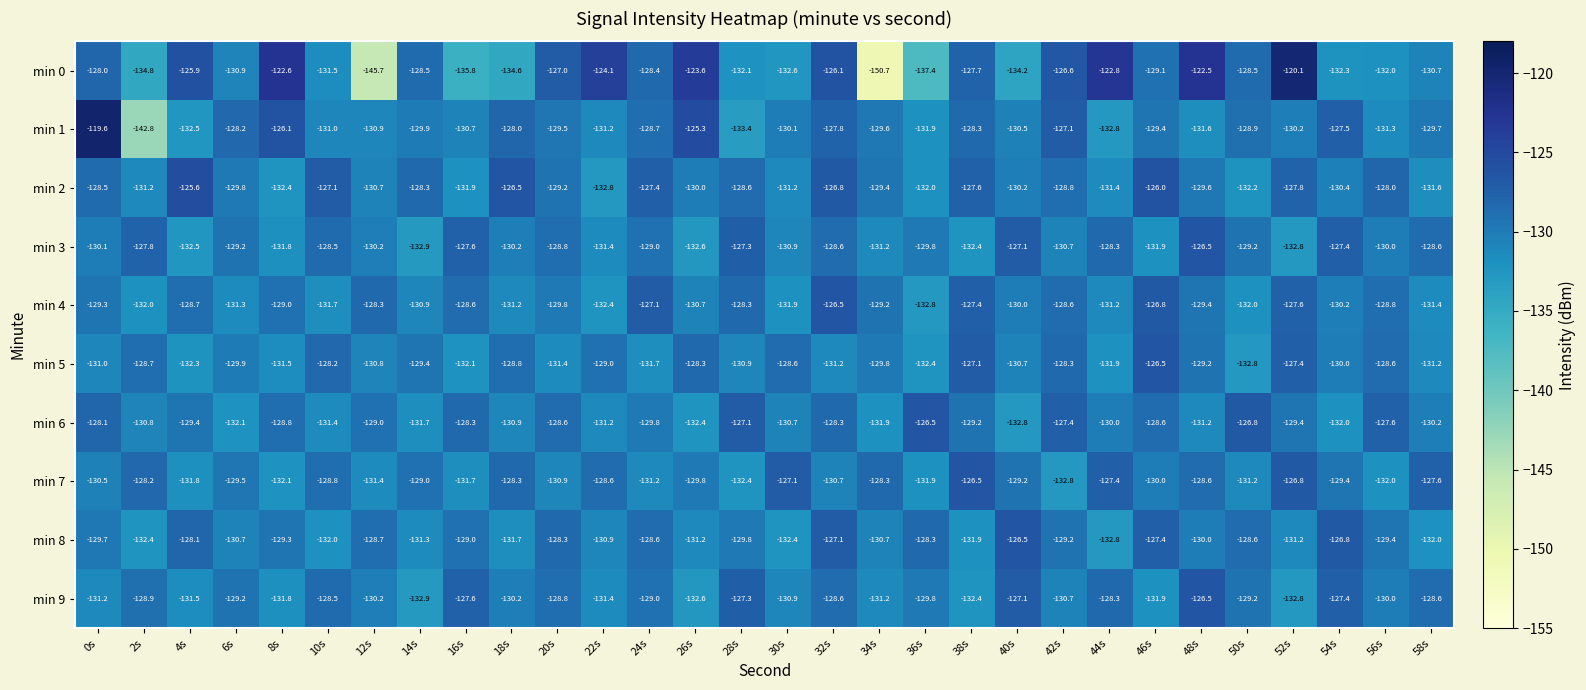

What is the total value across all series at 14s?

-1304.8